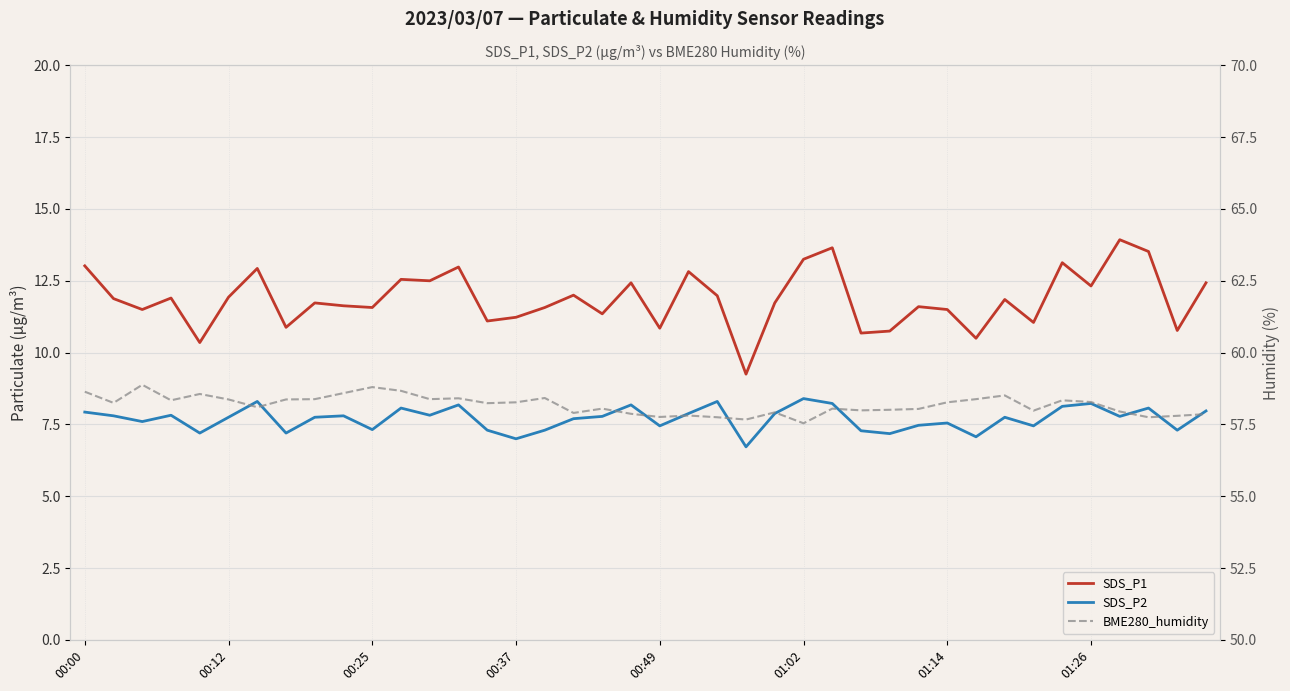

What are all the series names shown in the legend?

SDS_P1, SDS_P2, BME280_humidity